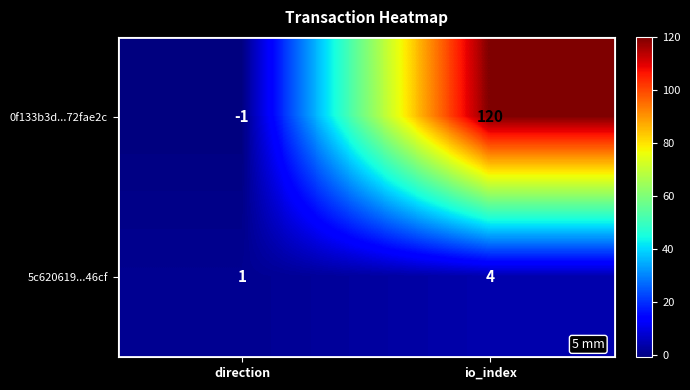

At io_index, list the series in order from largest to smallest.

0f133b3d...72fae2c, 5c620619...46cf